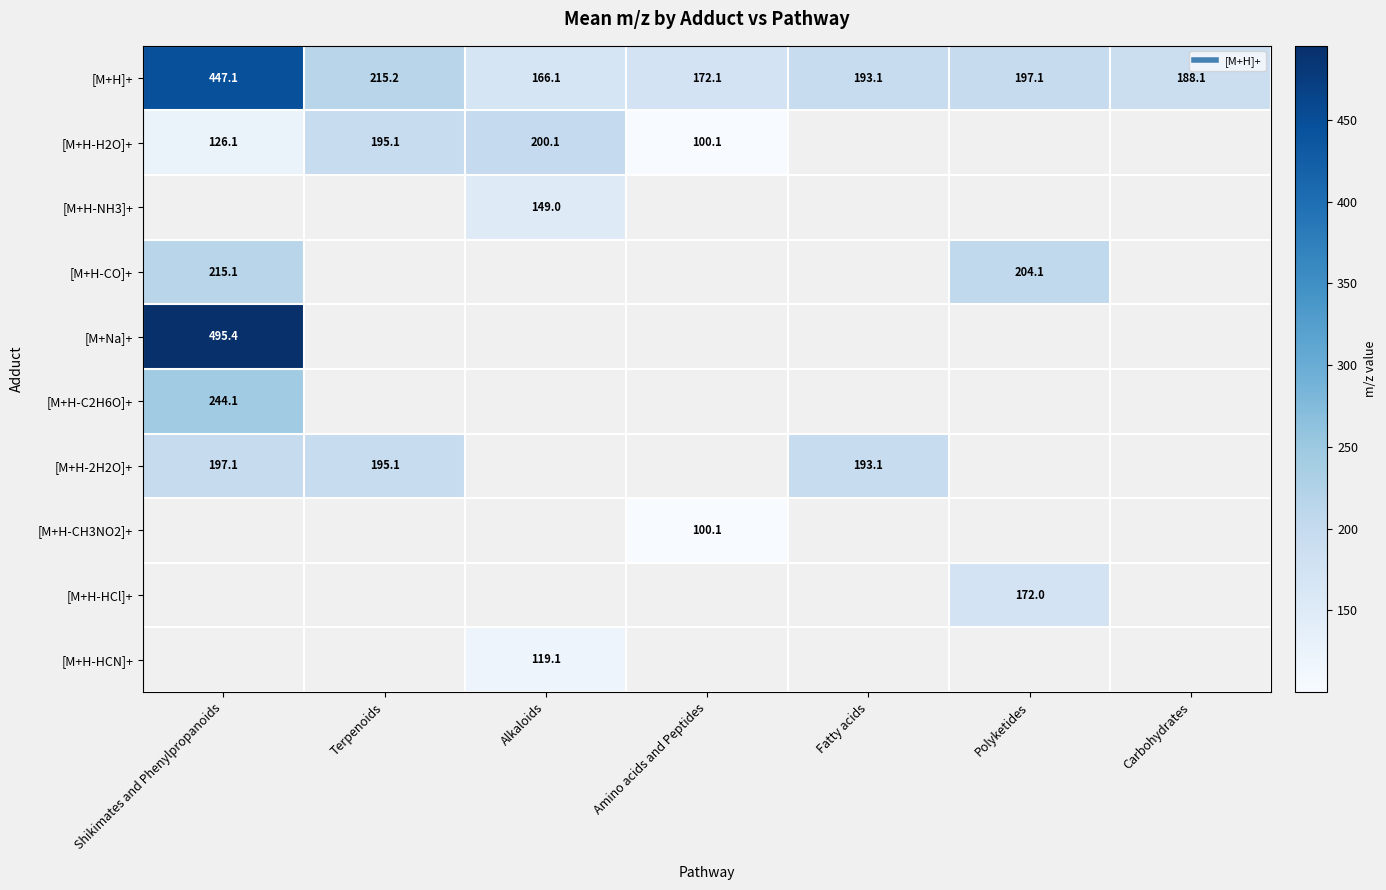

At which category does the chart reach its peak across all series?

Shikimates and Phenylpropanoids